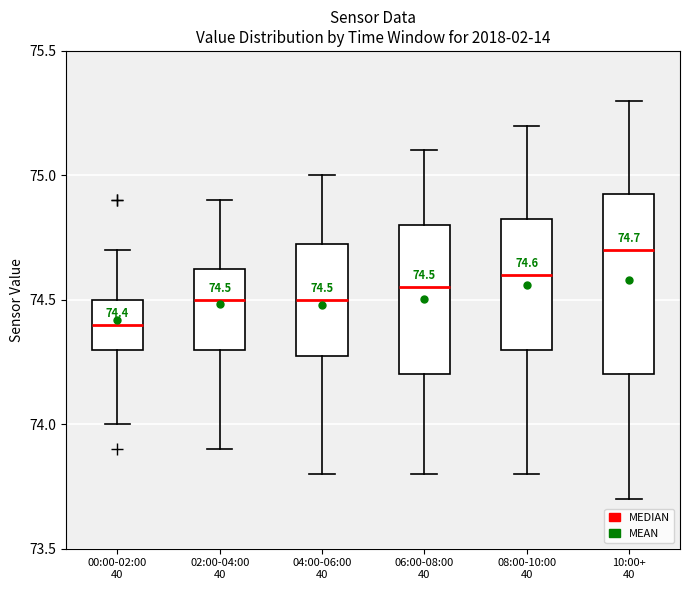

Which box's median line is the lowest?

00:00-02:00 40